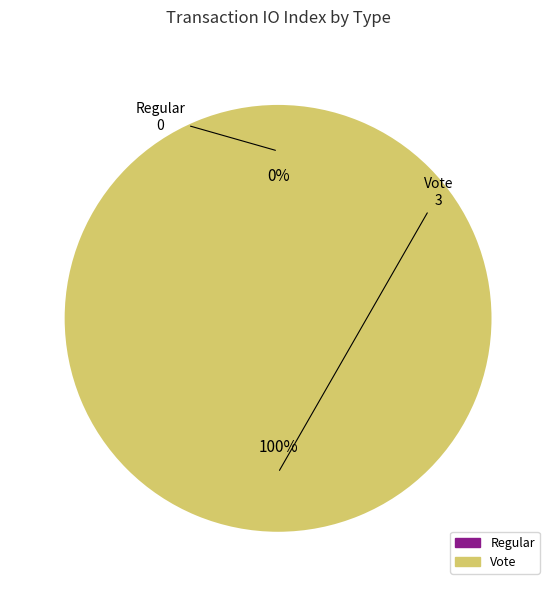

Which slice is the smallest?

Regular